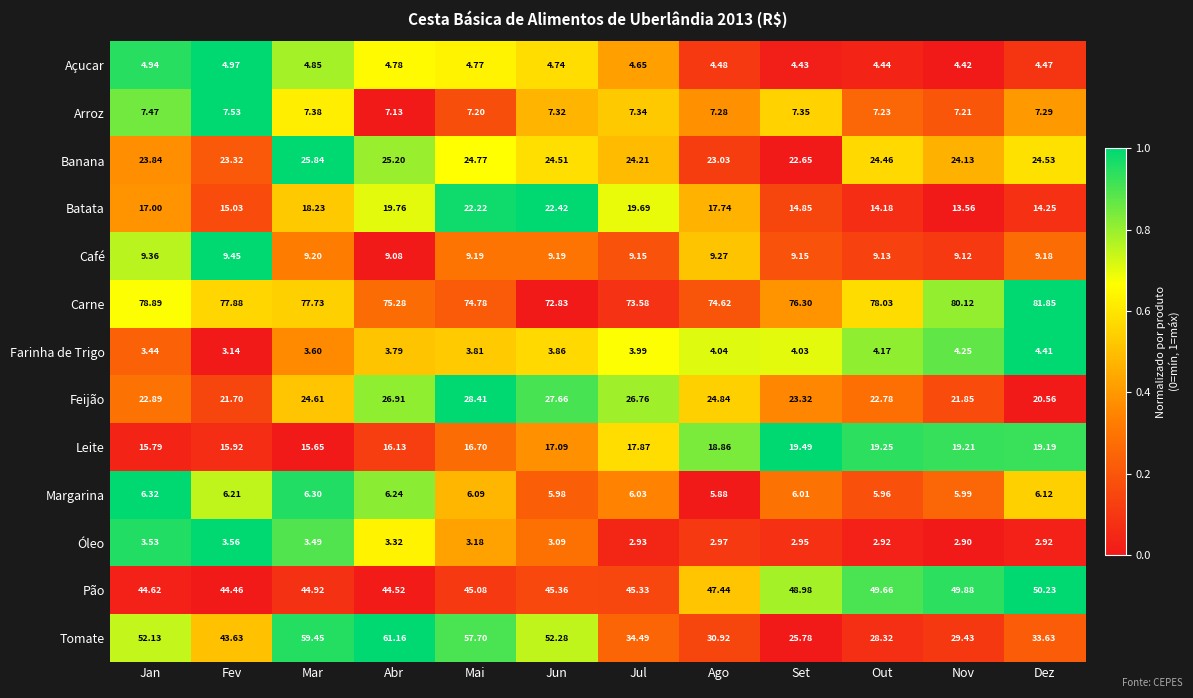

Where does the Leite series first go above 17?

Jun